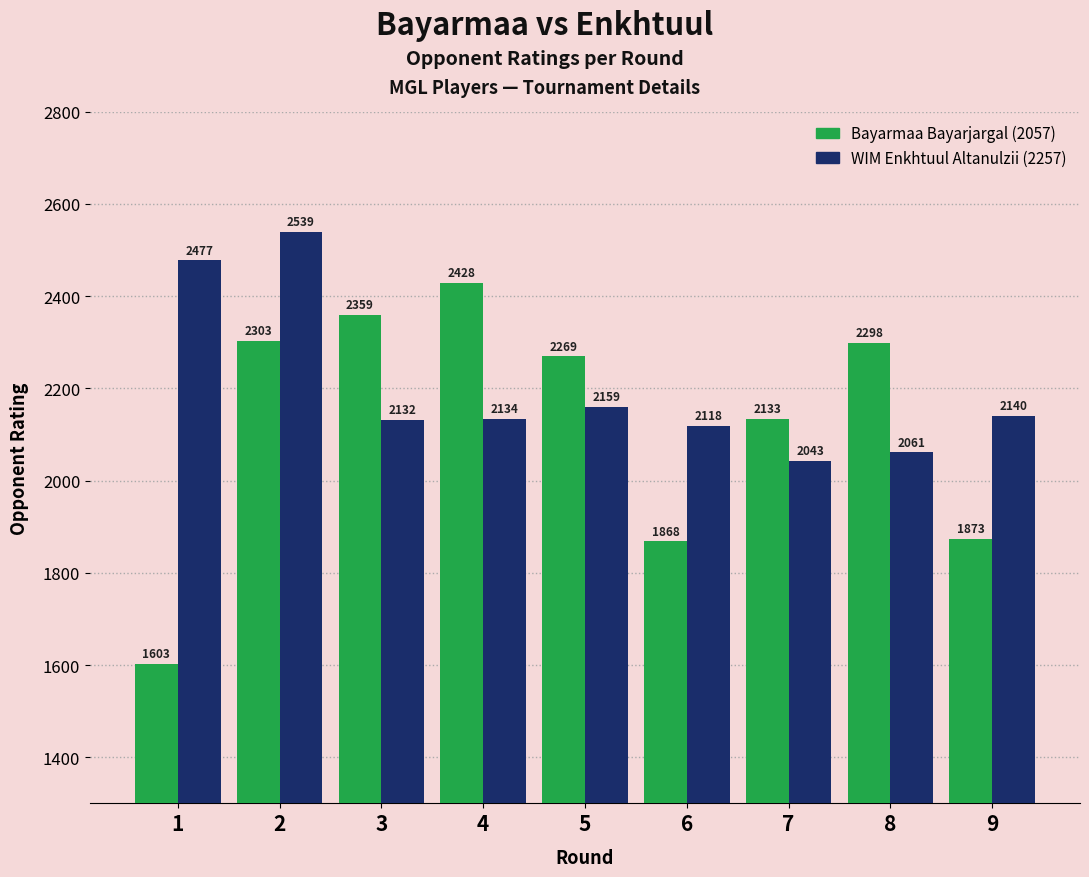

What is the difference between the highest and lowest values at 4?

294